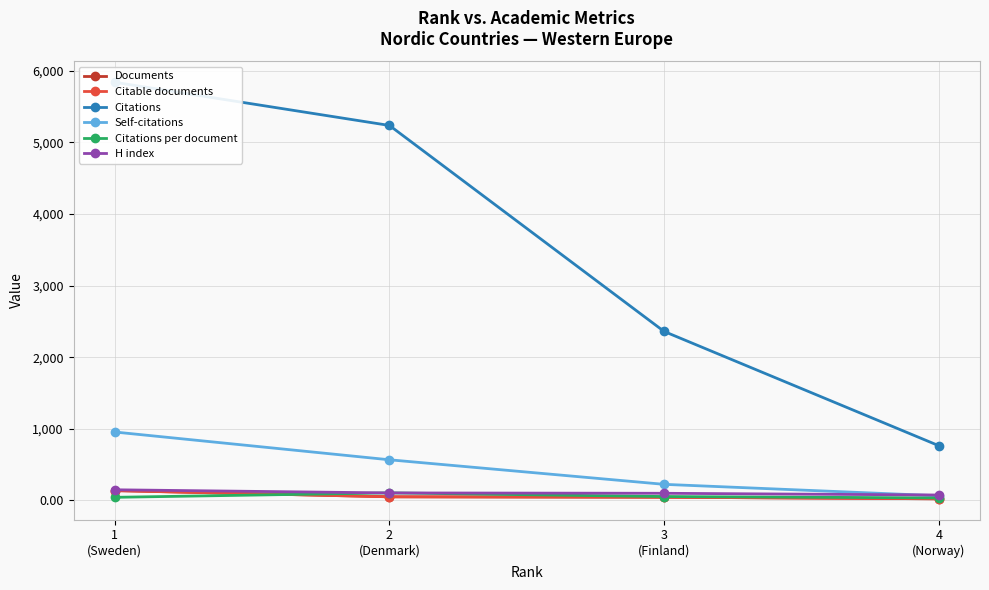

What is the value of the Documents point at the 1st from the left?

137.0